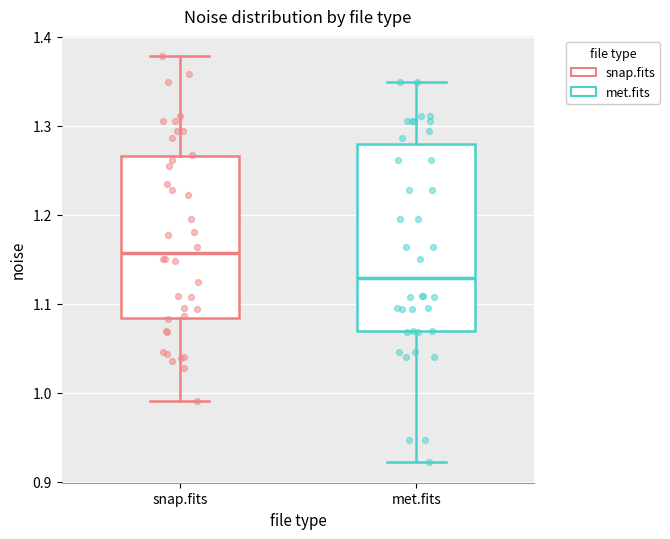

Where does the median line of the box for snap.fits sit on the y-axis? The values are not printed on the chart, so give them approximately, as read against the axis.

1.16